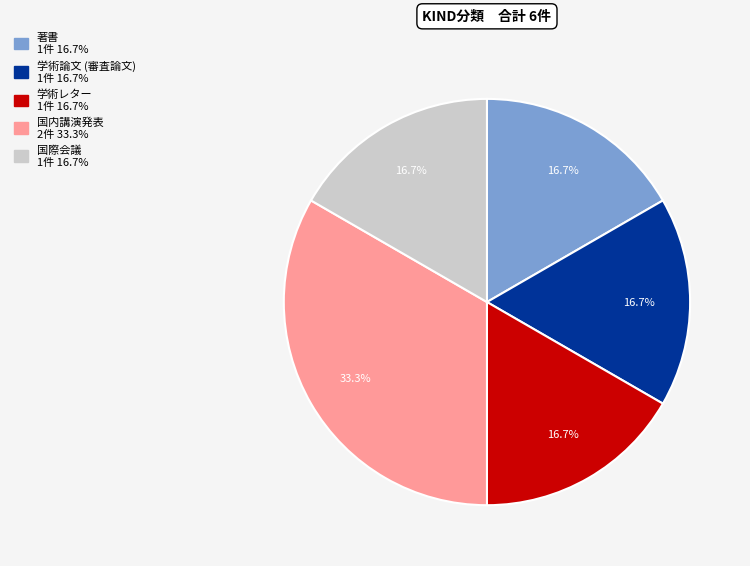

Is there any slice that represents more than half of the pie?

No